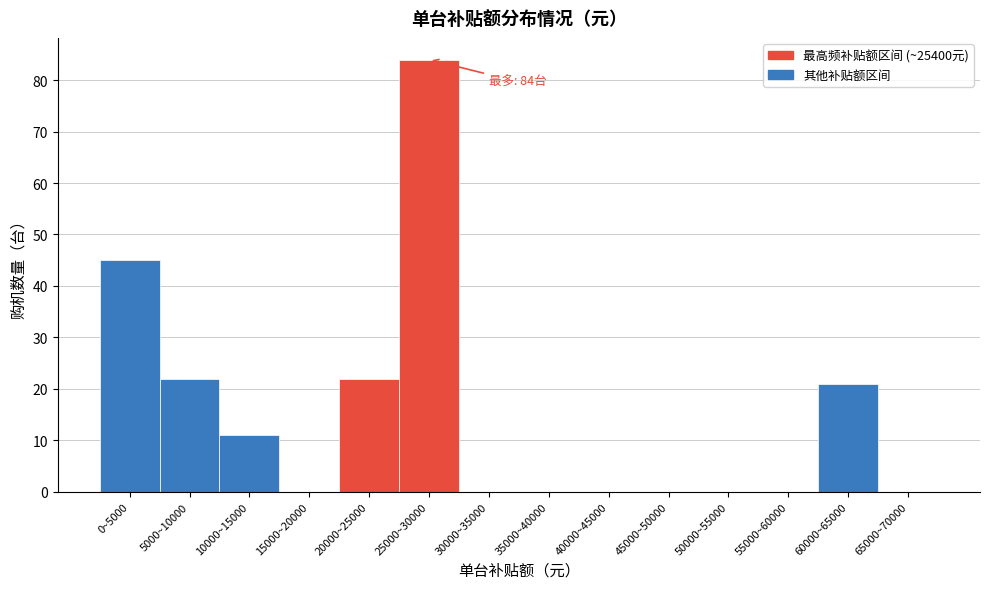

Reading left to right, extract all data points from this chart.

0~5000=45	5000~10000=22	10000~15000=11	15000~20000=0	20000~25000=22	25000~30000=84	30000~35000=0	35000~40000=0	40000~45000=0	45000~50000=0	50000~55000=0	55000~60000=0	60000~65000=21	65000~70000=0